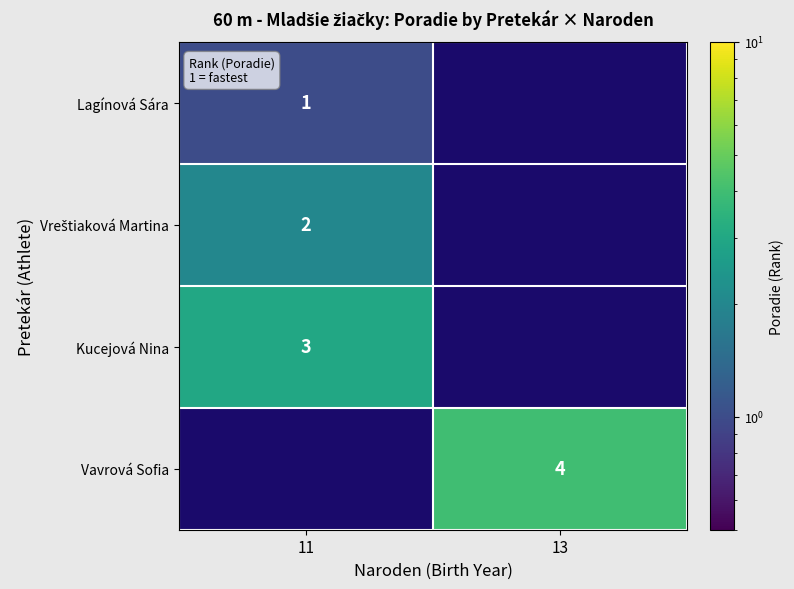

The value of Vavrová Sofia at 13 is 4. True or false?

True